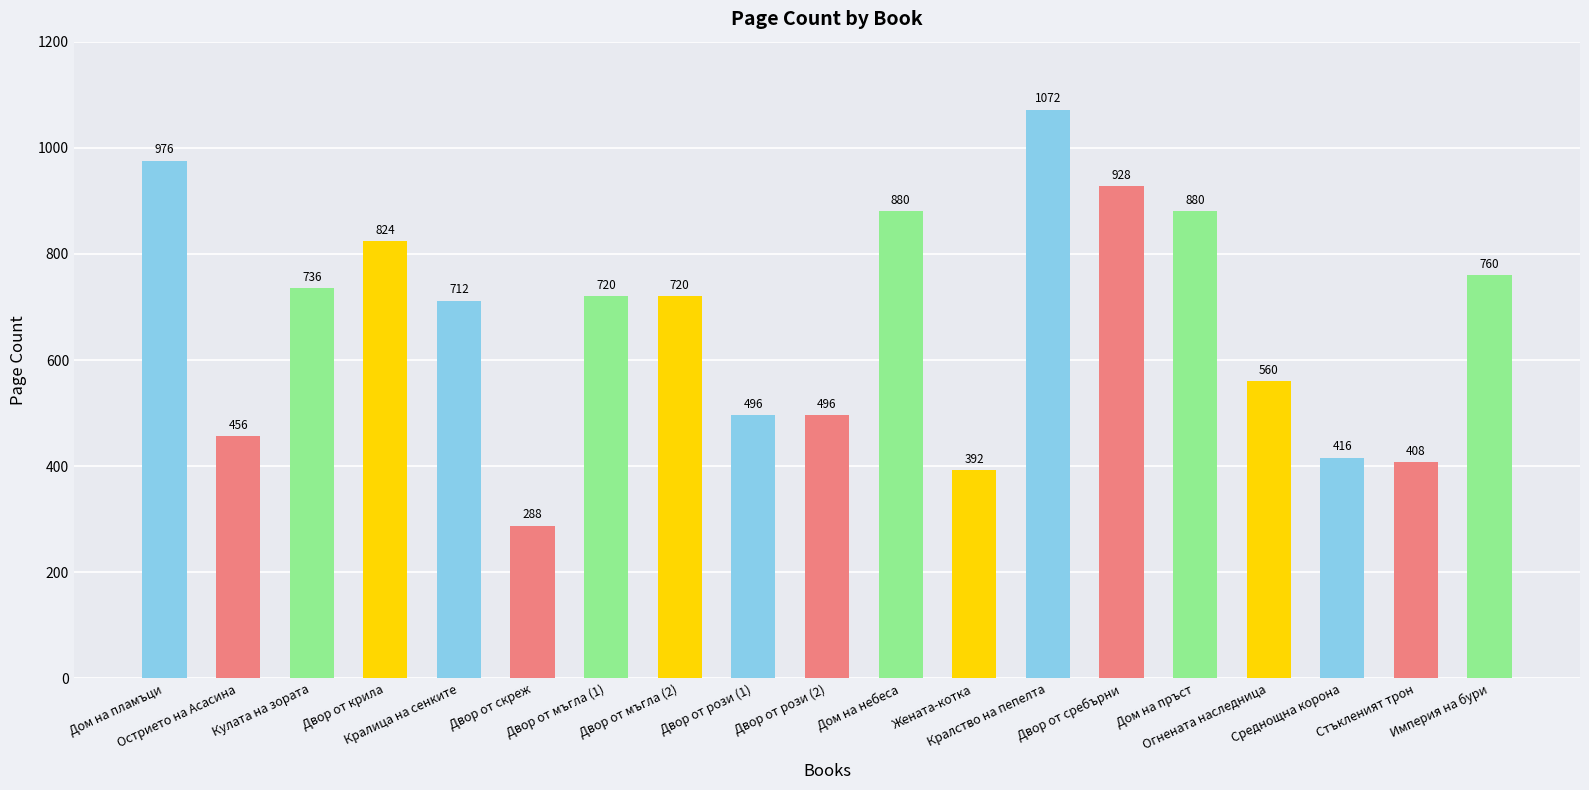

What is the label of the 17th bar from the left?

Среднощна корона